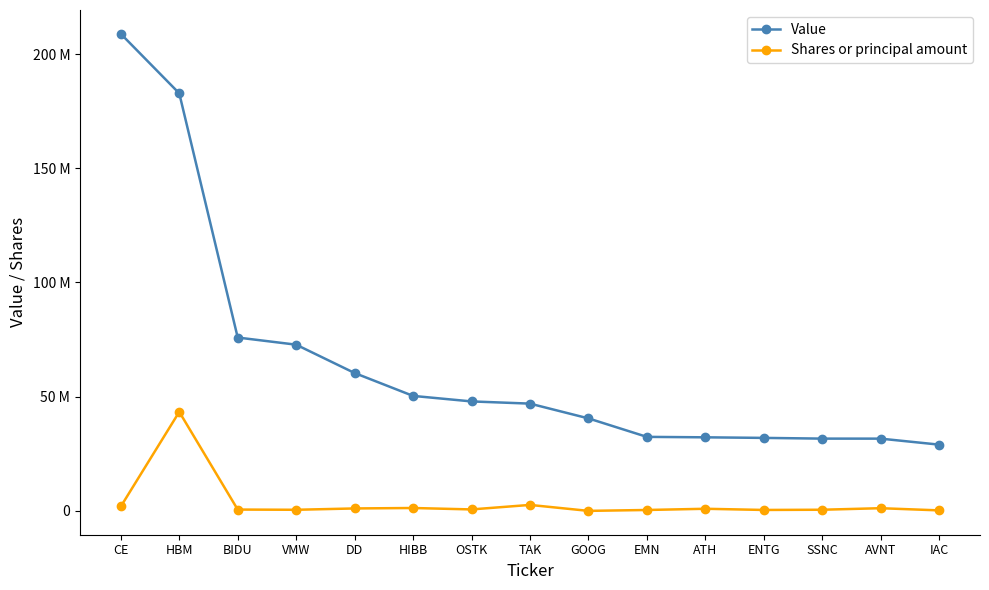

Reading left to right, extract all data points from this chart.

Value: CE=208846000	HBM=182800000	BIDU=75907000	VMW=72779000	DD=60373000	HIBB=50358000	OSTK=47941000	TAK=46978000	GOOG=40515000	EMN=32423000	ATH=32225000	ENTG=31974000	SSNC=31658000	AVNT=31647000	IAC=29023000
Shares or principal amount: CE=1943653	HBM=43370448	BIDU=599627	VMW=506570	DD=1088187	HIBB=1283987	OSTK=659893	TAK=2633295	GOOG=27569	EMN=415041	ATH=945572	ENTG=430109	SSNC=523100	AVNT=1196044	IAC=242300